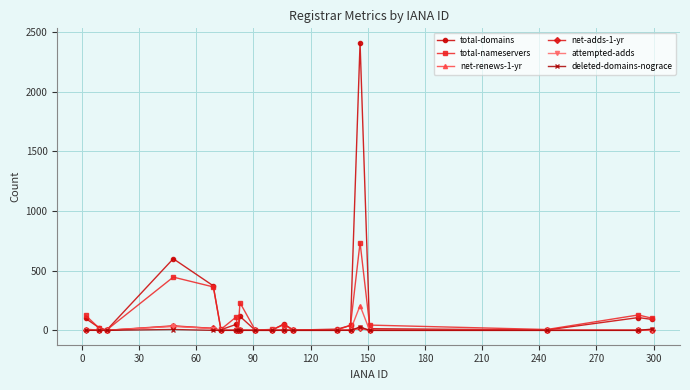

Which series has the widest spread of values?

total-domains